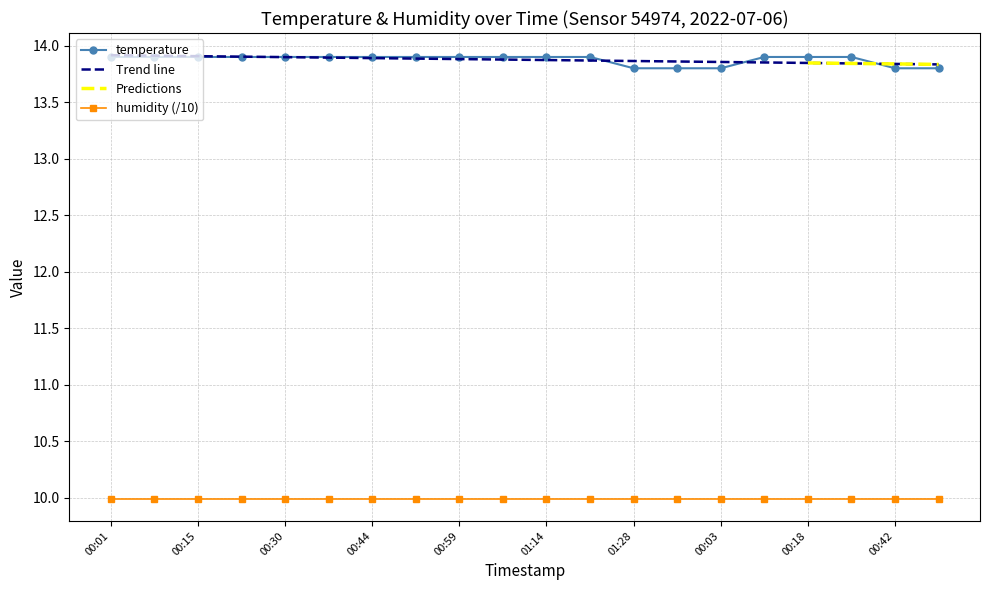

What is the minimum value shown in the chart?

13.8